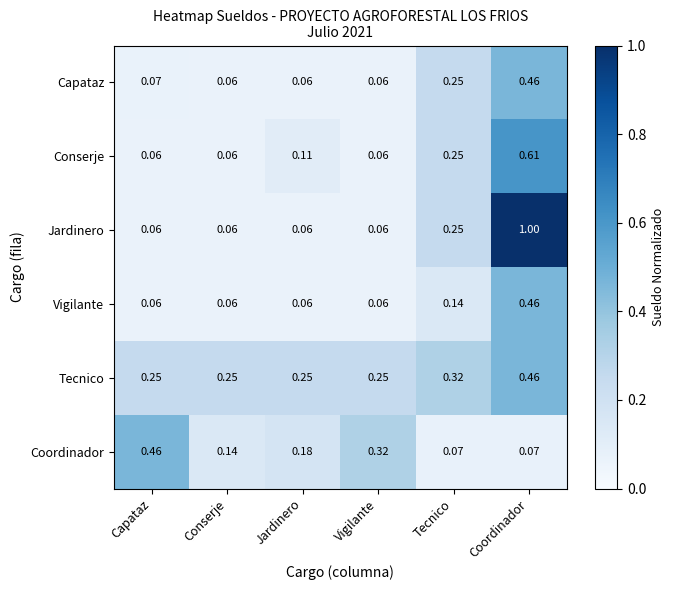

How many distinct data groups are displayed?

6